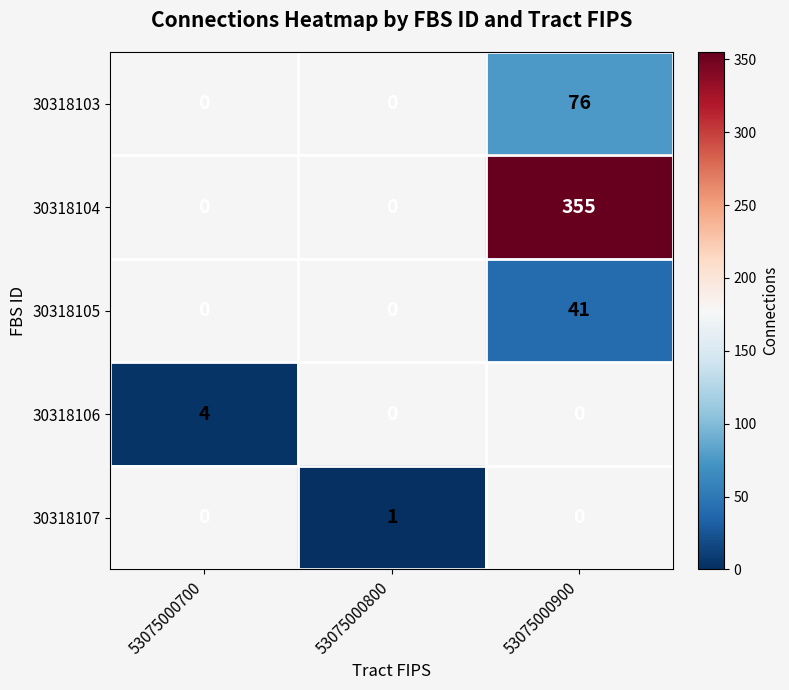

At which category does the chart reach its minimum across all series?

53075000800